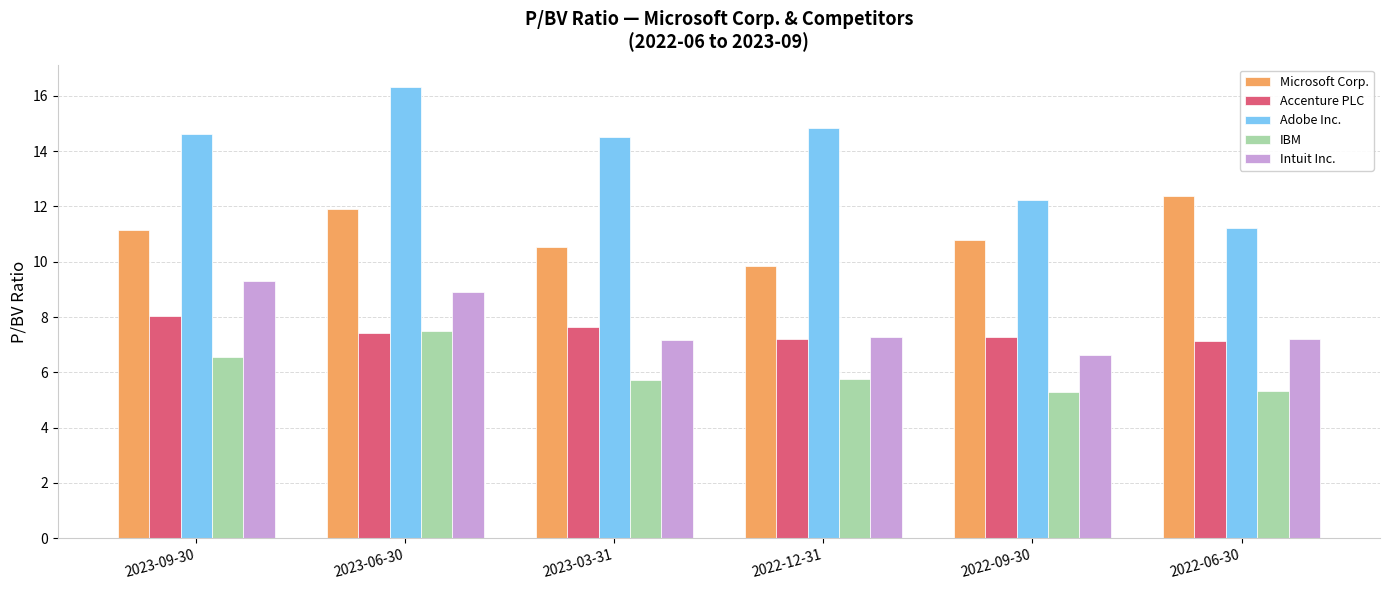

Are the bars grouped side by side (vs. stacked)?

Yes